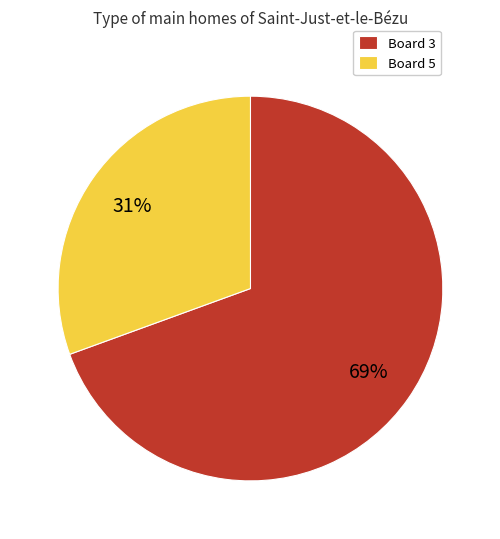

Which slice represents more than half of the pie?

Board 3